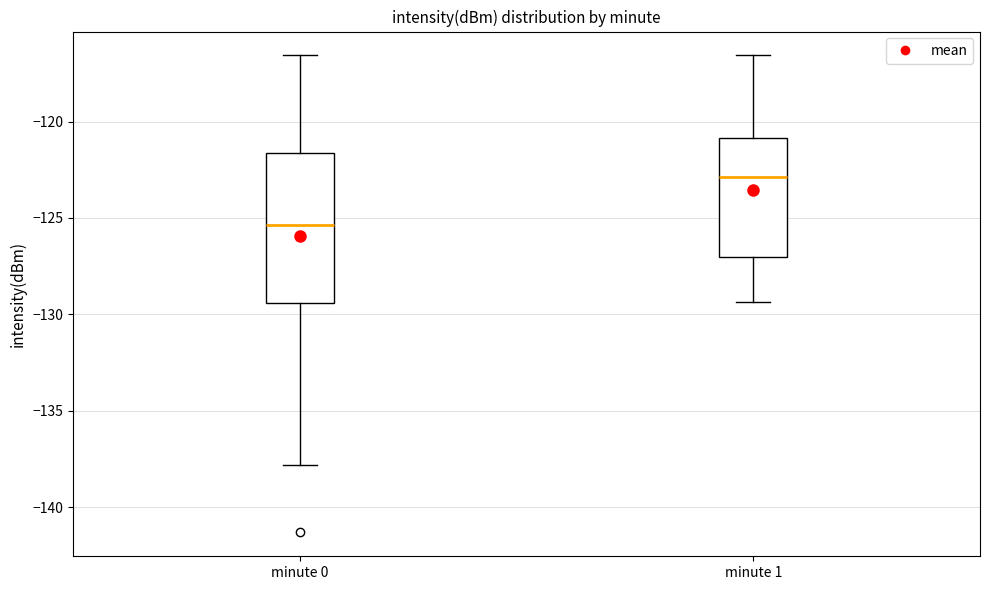

Where does the median line of the box for minute 1 sit on the y-axis? The values are not printed on the chart, so give them approximately, as read against the axis.

-123.0